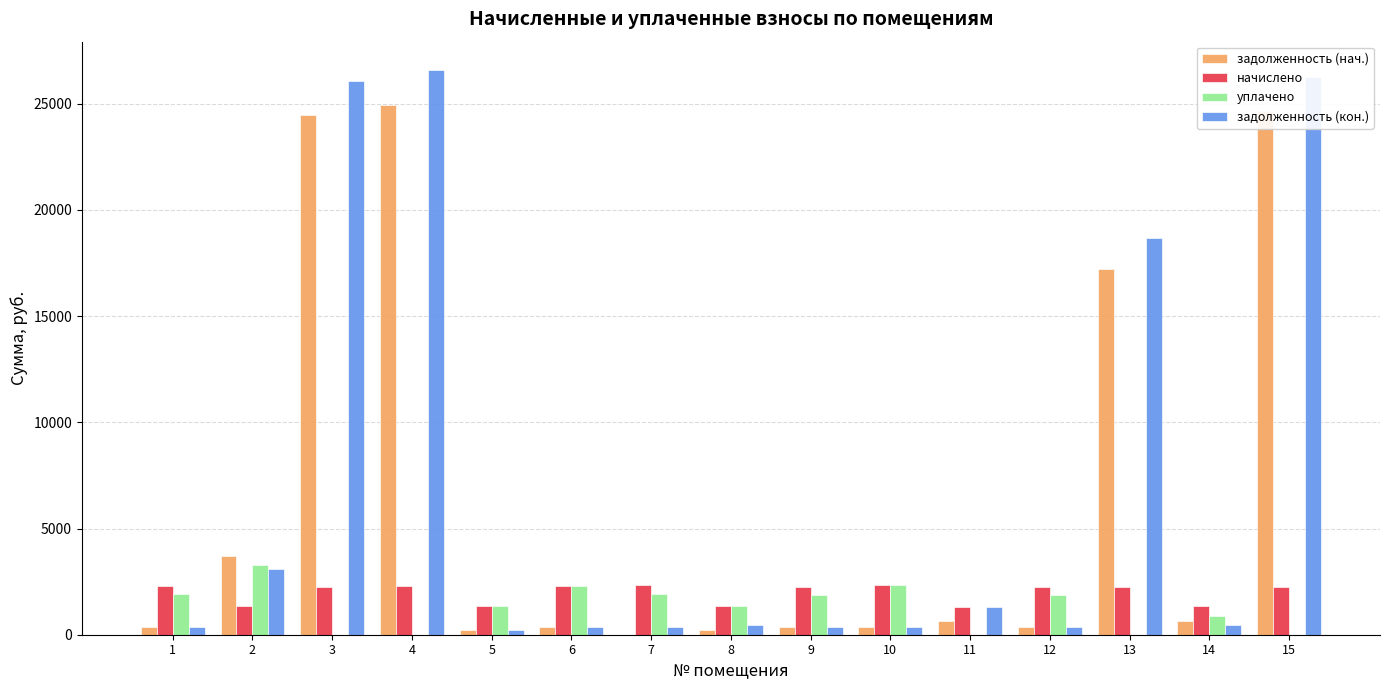

What is the total value across all series at 2?

11445.8